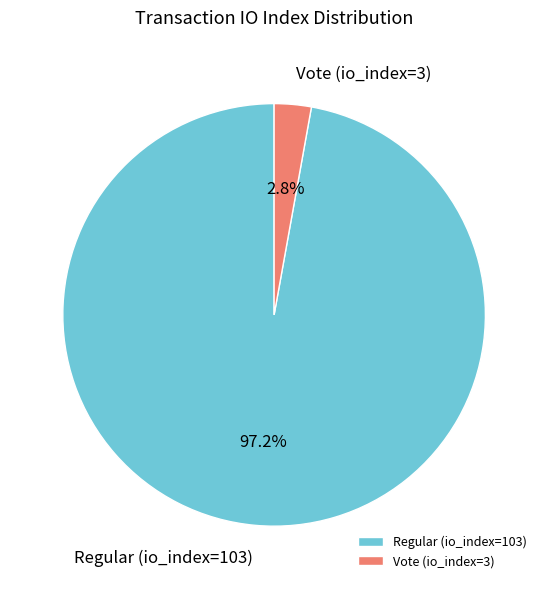

To the nearest percent, what is the combined percentage of Regular (io_index=103) and Vote (io_index=3)?

100%